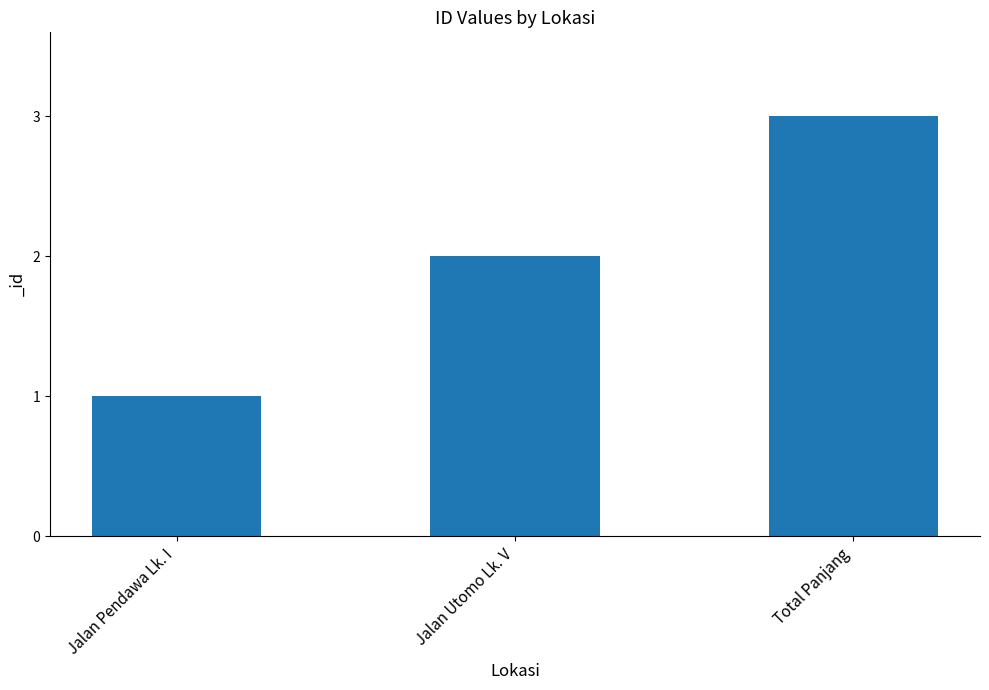

What is the difference between the maximum and minimum values?

2